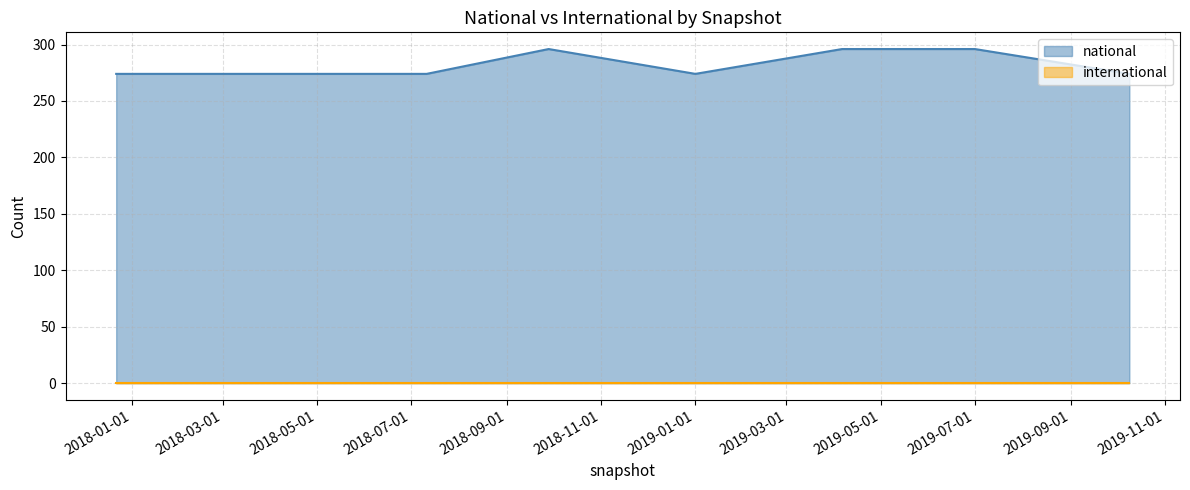

What is the change in value from 2018-04-09 to 2019-04-06?

+22